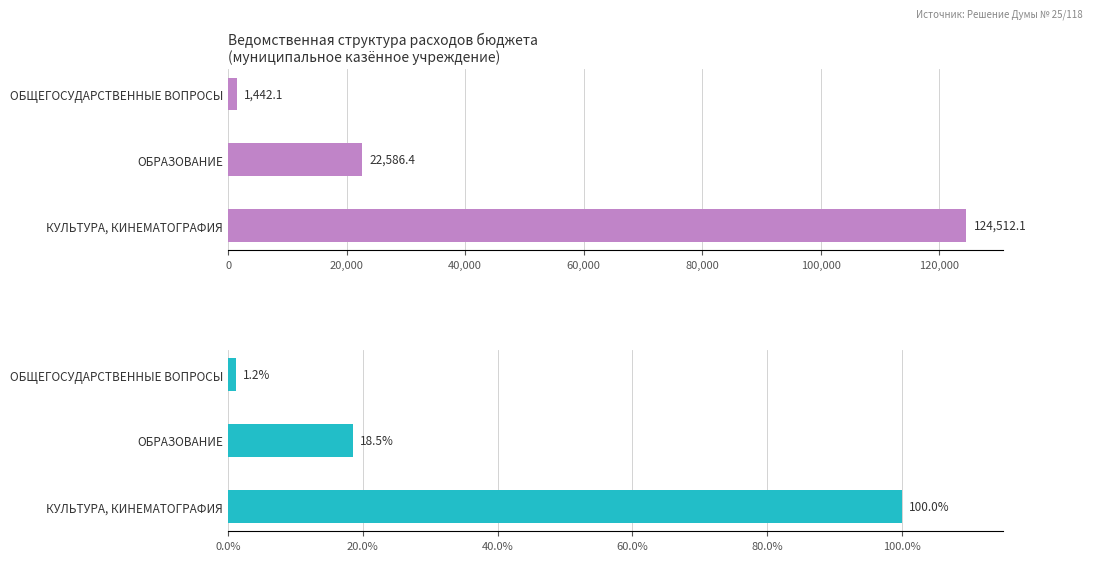

What is the maximum value for 2026 (%)?

100.0